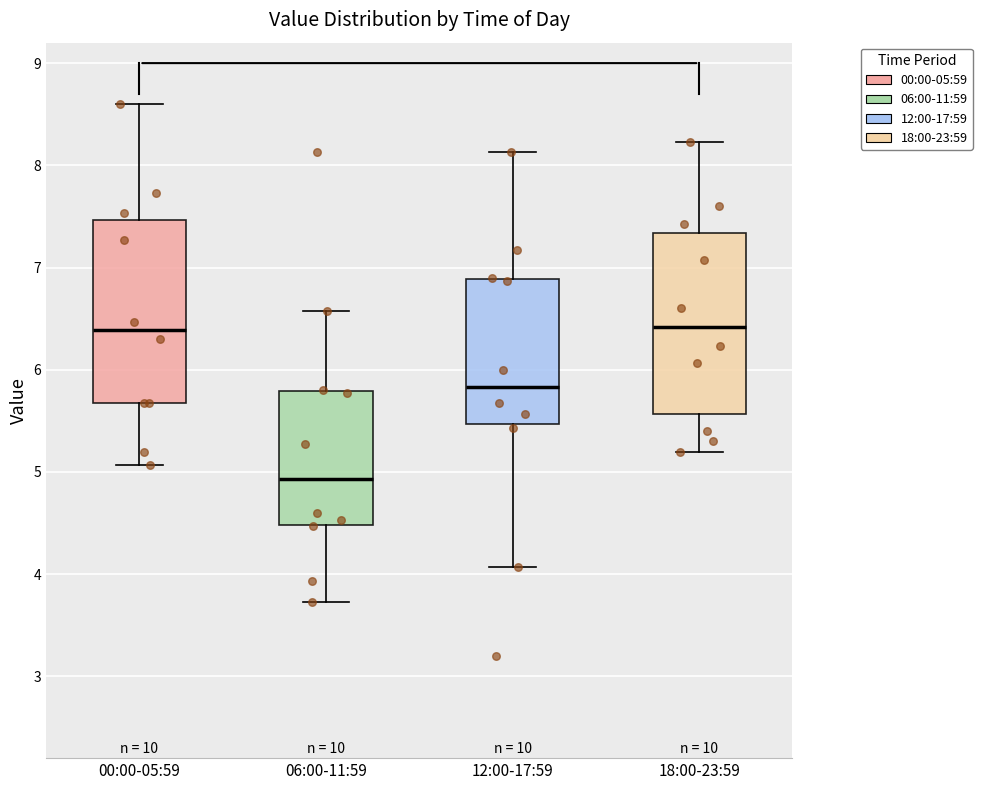

Reading left to right, transcribe this box plot: for each box, give where its median line is, the range the box spans, and where its two whiskers end, as read against the y-axis. The values are not printed on the chart, so give them approximately, as read against the axis.

00:00-05:59: median 6.4, box 5.7 to 7.5, whiskers 5.1 to 8.6
06:00-11:59: median 4.9, box 4.5 to 5.8, whiskers 3.7 to 6.6
12:00-17:59: median 5.8, box 5.5 to 6.9, whiskers 4.1 to 8.1
18:00-23:59: median 6.4, box 5.6 to 7.3, whiskers 5.2 to 8.2